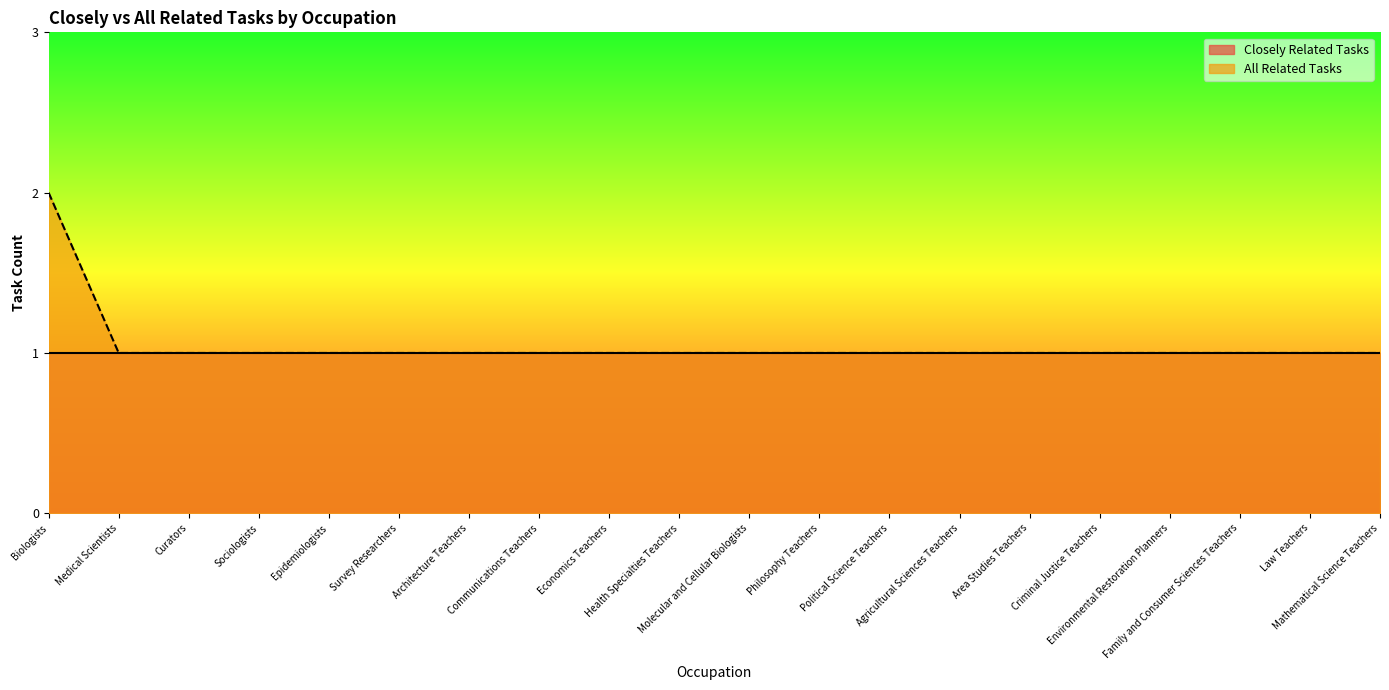

Reading right to left, list all the values displayed in this chart.

1	1	1	1	1	1	1	1	1	1	1	1	1	1	1	1	1	1	1	2